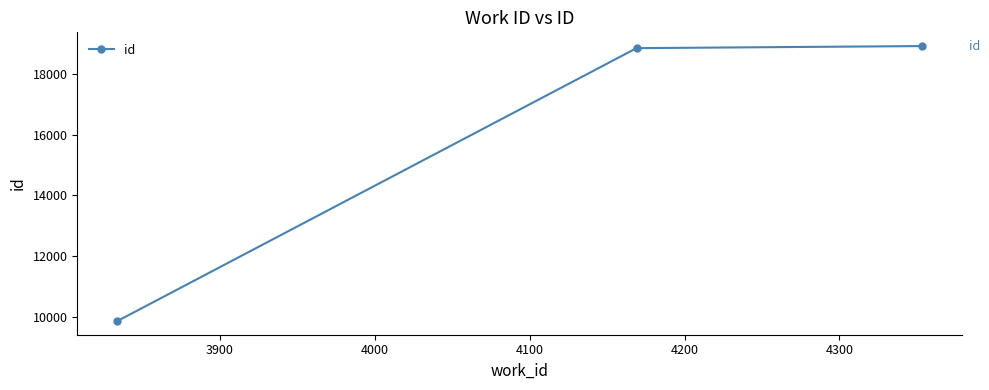

What is the value of the 1st point from the left?

9866